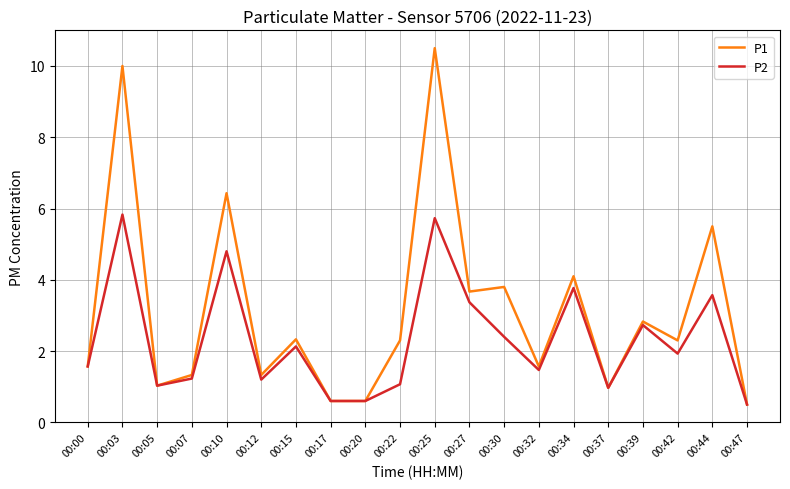

What is the minimum value shown in the chart?

0.5